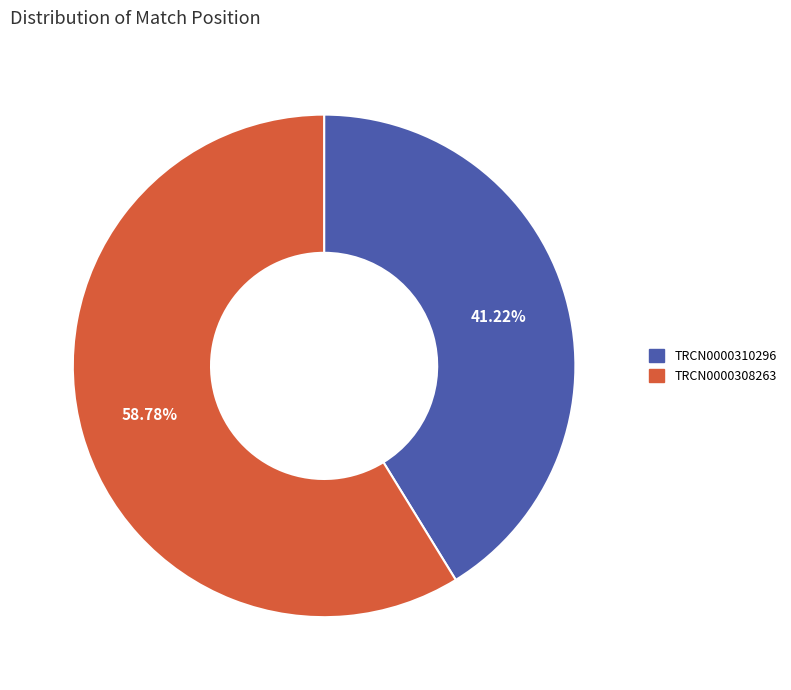

Which category has the smallest portion of the pie?

TRCN0000310296